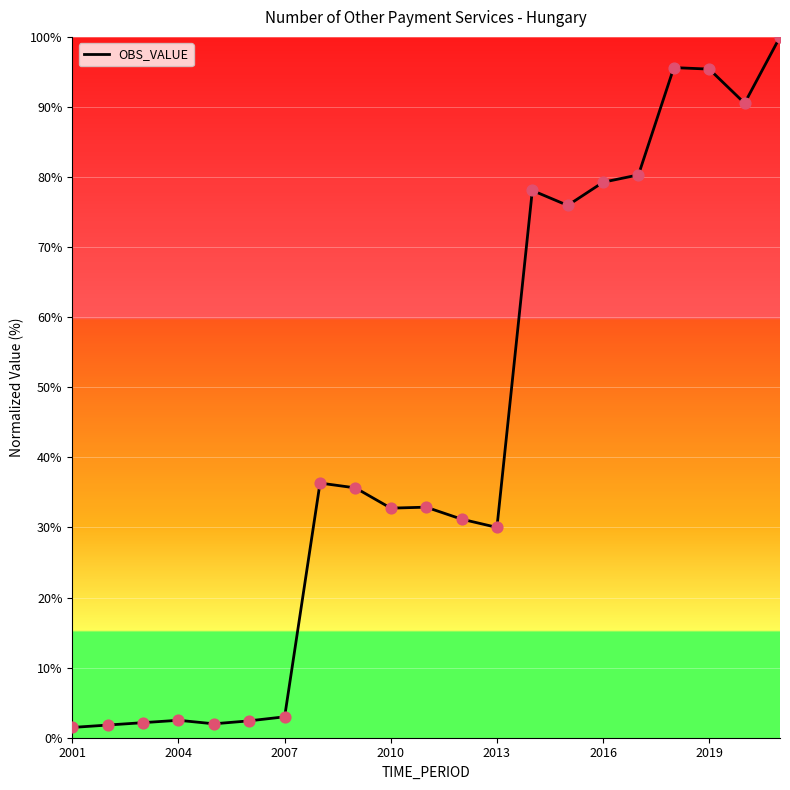

What is the maximum value shown in the chart?

100.0